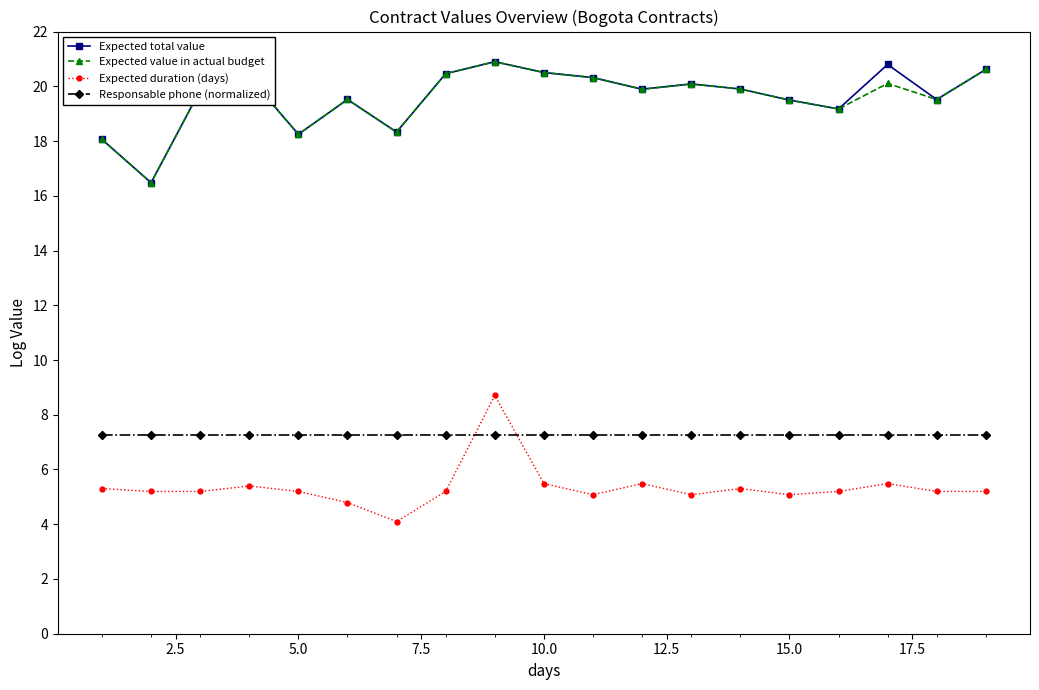

Which series ends up on top after the final intersection of Expected duration (days) and Responsable phone (normalized)?

Responsable phone (normalized)